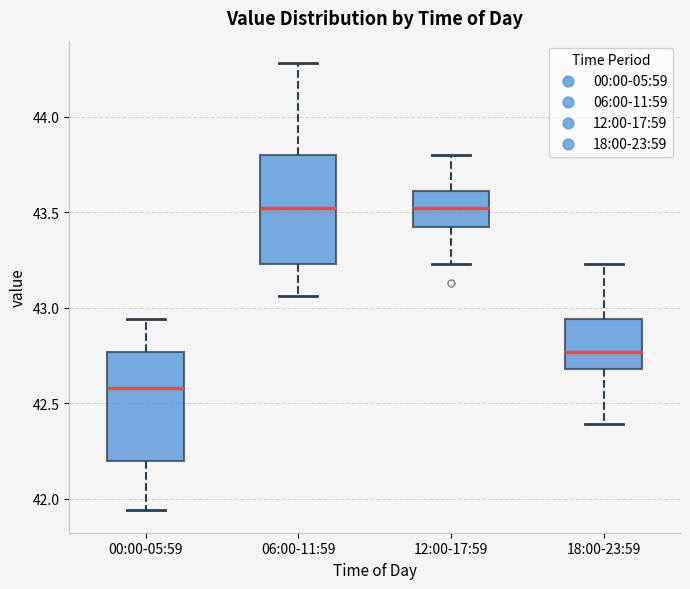

Which box's median line is the lowest?

00:00-05:59